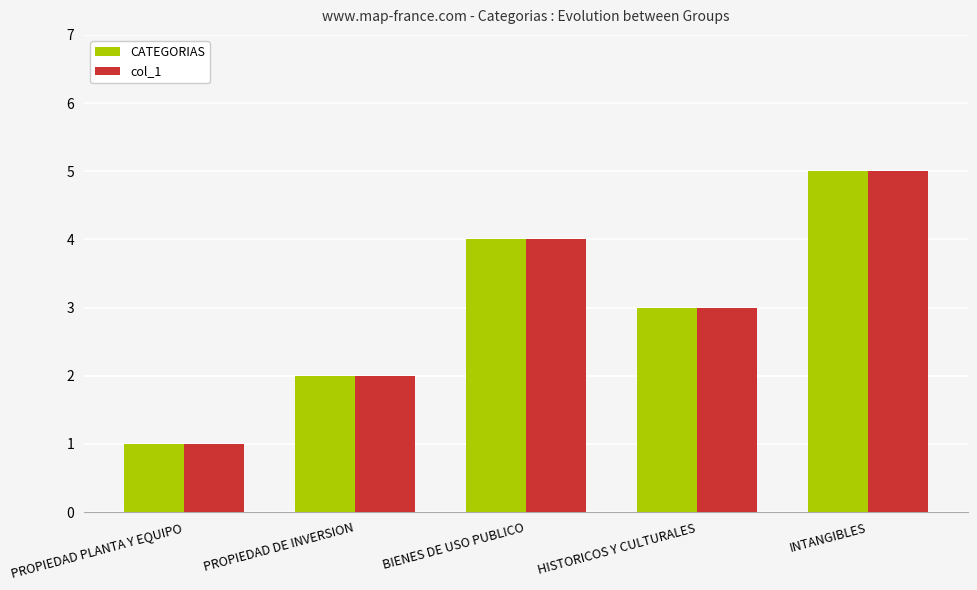

Does the chart contain stacked bars?

No